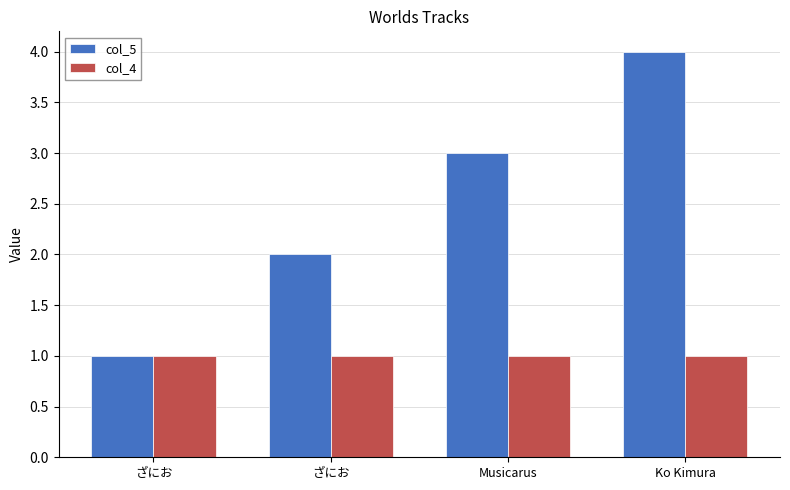

What is the maximum value shown in the chart?

4